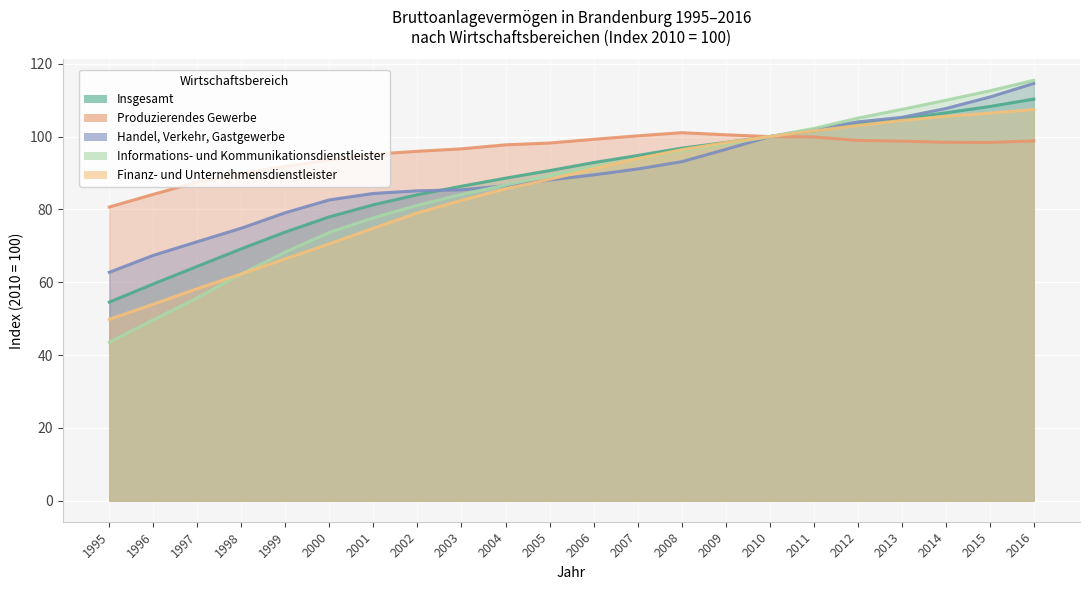

What are all the series names shown in the legend?

Insgesamt, Produzierendes Gewerbe, Handel, Verkehr, Gastgewerbe, Informations- und Kommunikationsdienstleister, Finanz- und Unternehmensdienstleister